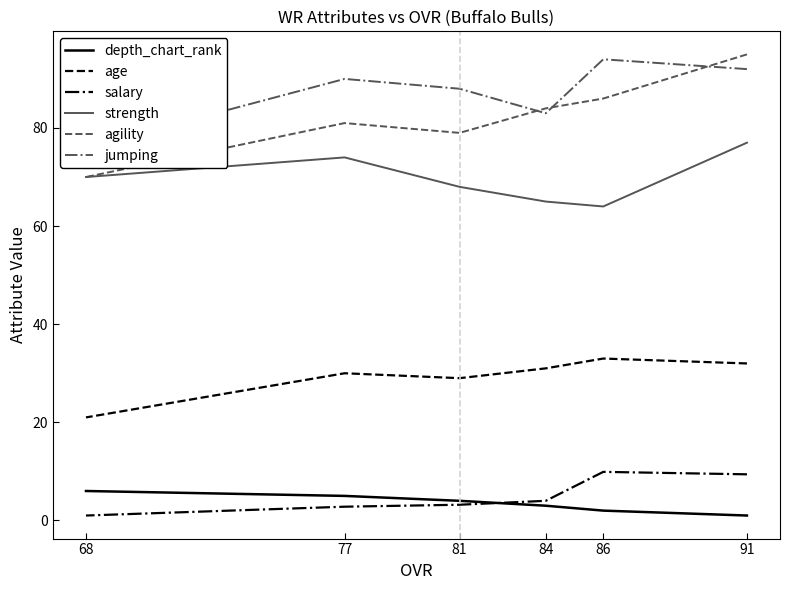

What is the difference between the jumping values at 86 and 68?

18.0